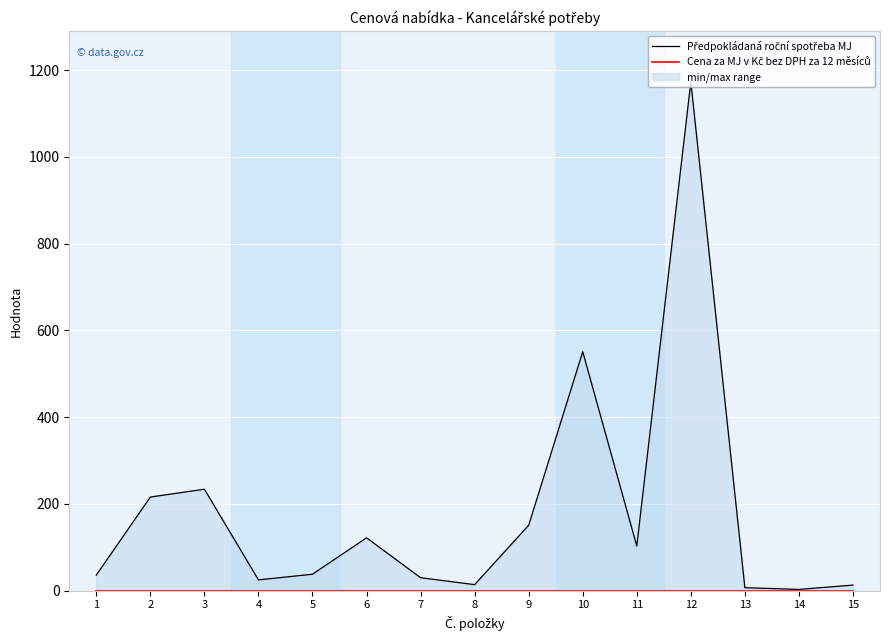

Which label corresponds to the smallest value in the chart?

1